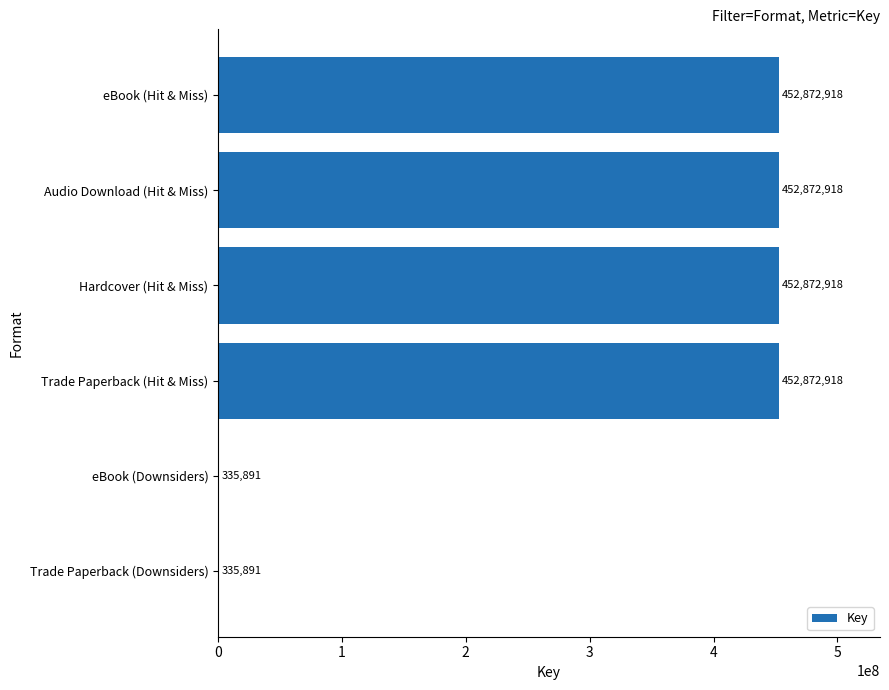

Reading top to bottom, what are all the values shown in this chart?

eBook (Hit & Miss)=452872918	Audio Download (Hit & Miss)=452872918	Hardcover (Hit & Miss)=452872918	Trade Paperback (Hit & Miss)=452872918	eBook (Downsiders)=335891	Trade Paperback (Downsiders)=335891